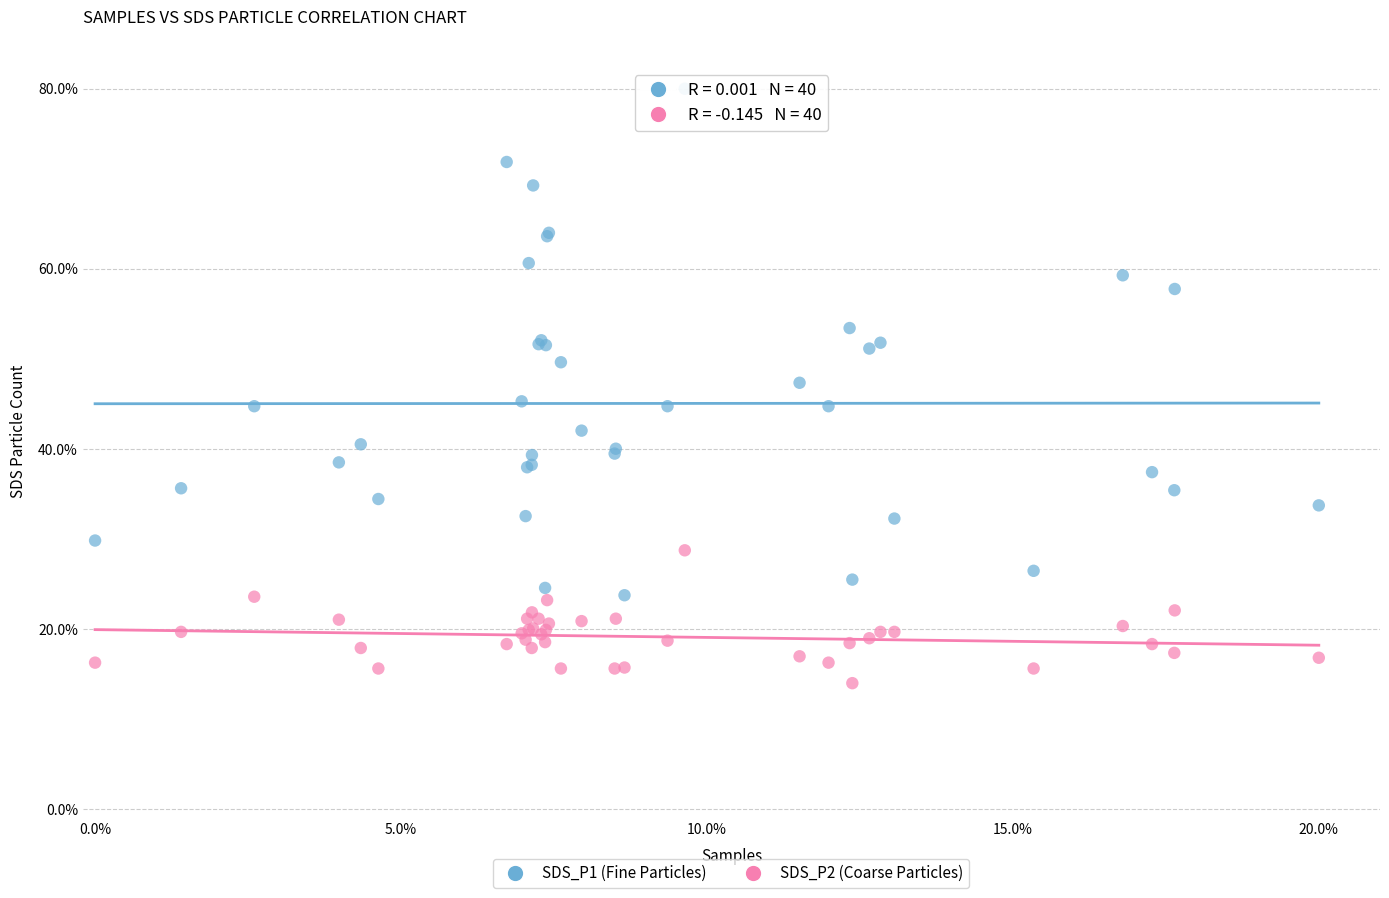

Which series has the widest spread of Y values?

SDS_P1 (Fine Particles)